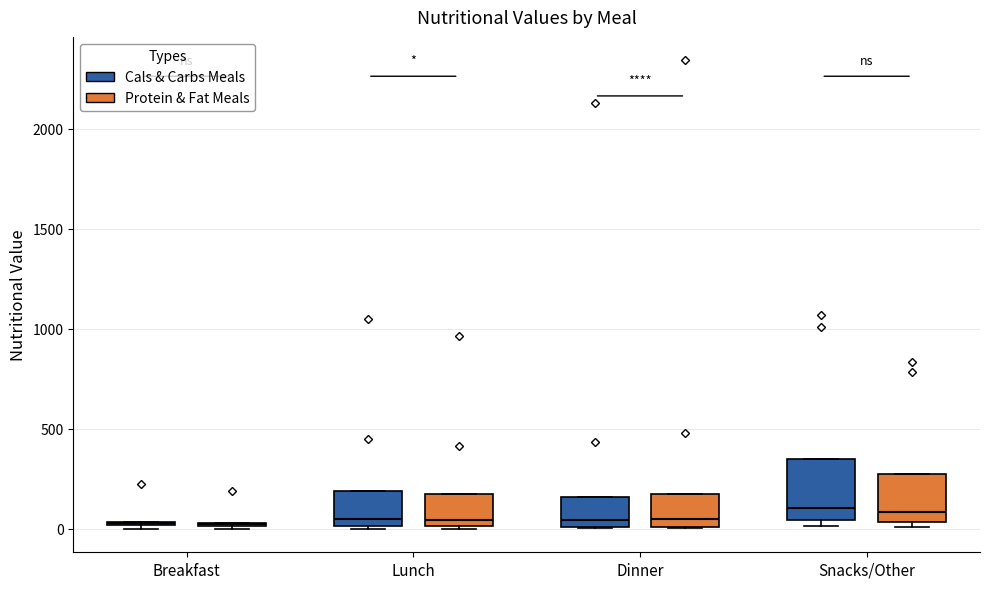

Which box is the tallest, from its lower edge to its upper edge?

Snacks/Other (Cals & Carbs Meals)